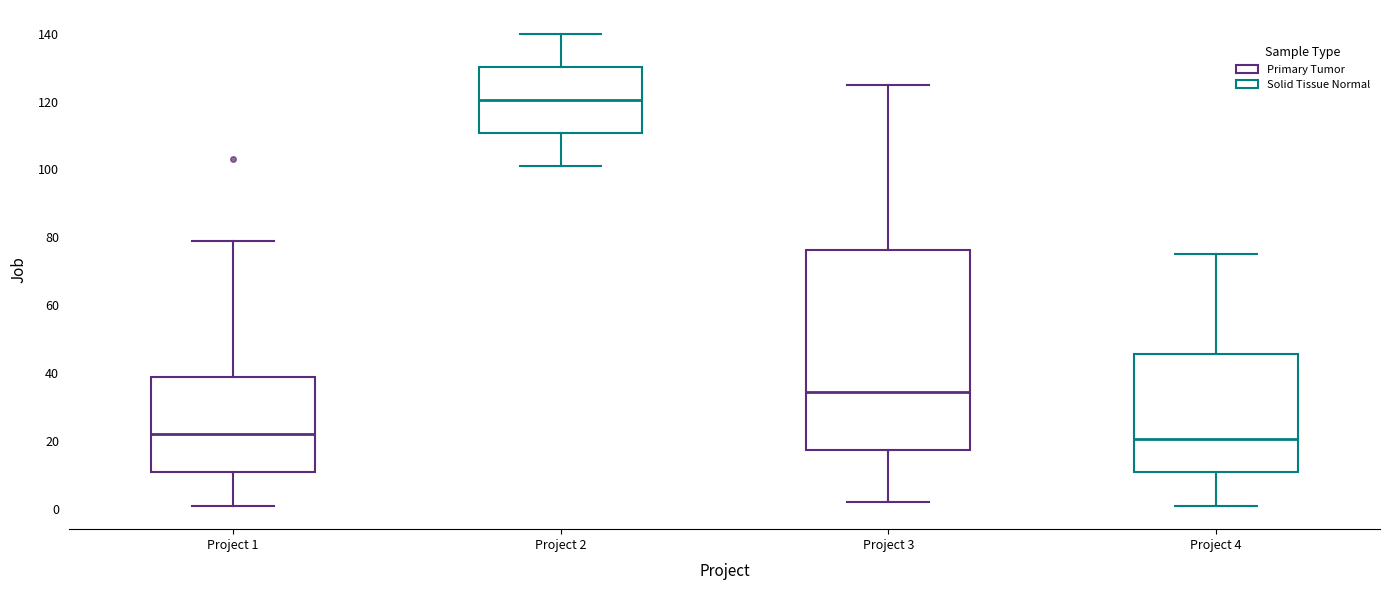

Reading left to right, transcribe this box plot: for each box, give where its median line is, the range the box spans, and where its two whiskers end, as read against the y-axis. The values are not printed on the chart, so give them approximately, as read against the axis.

Project 1: median 22, box 10 to 38, whiskers 2 to 80
Project 2: median 120, box 110 to 130, whiskers 102 to 140
Project 3: median 34, box 18 to 76, whiskers 2 to 126
Project 4: median 20, box 10 to 46, whiskers 2 to 76